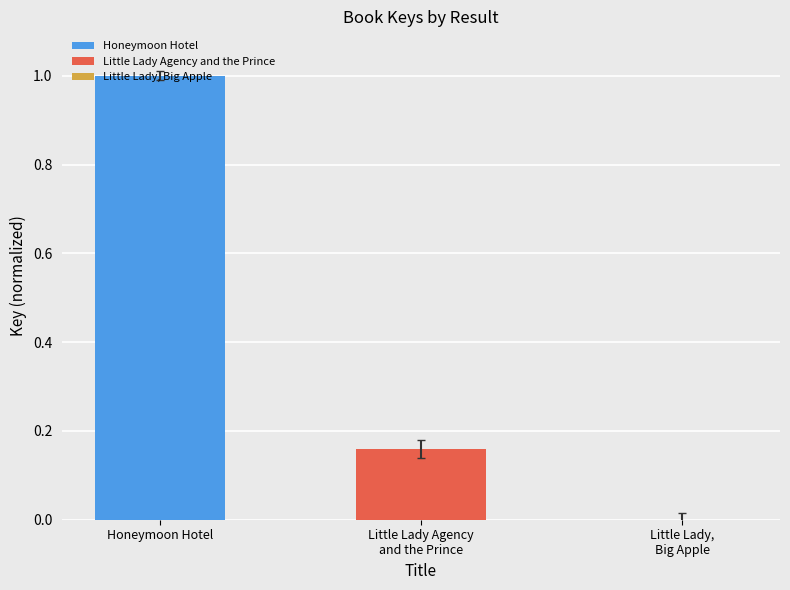

How many series are shown in this chart?

2